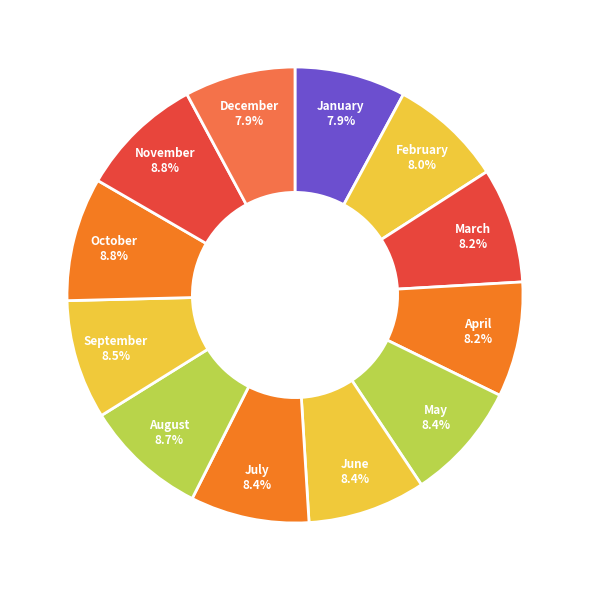

Is it true that March is 15% of the pie?

False